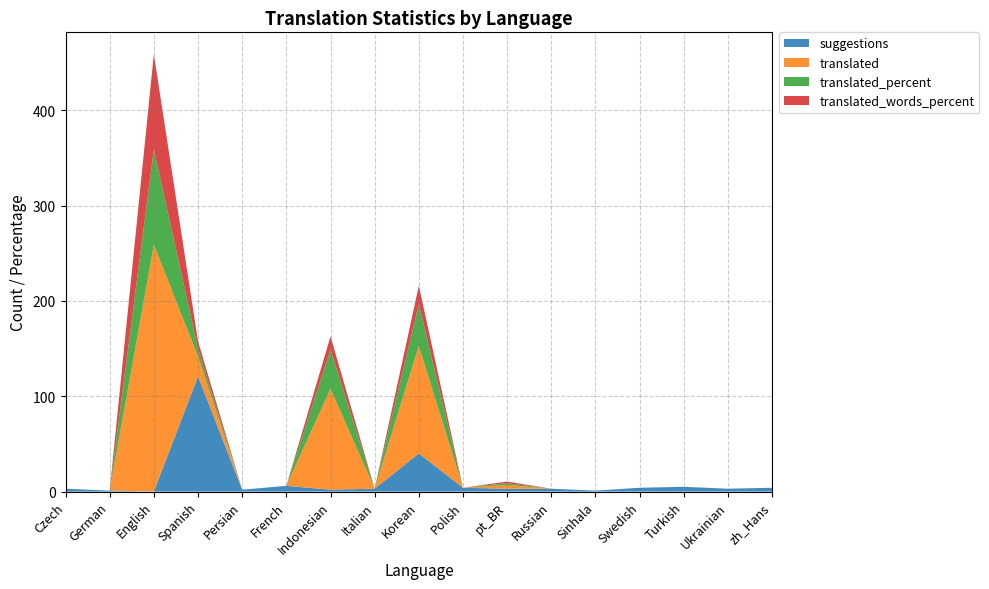

At which label is suggestions closest to 60?

Korean